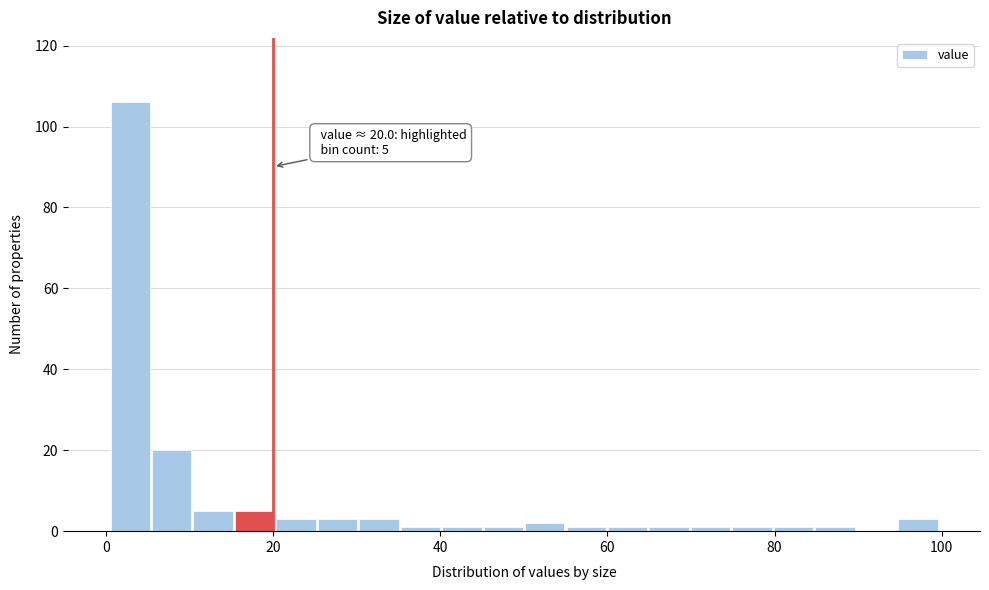

Read against the x-axis, roughly where is the centre of the tallest bar?

2